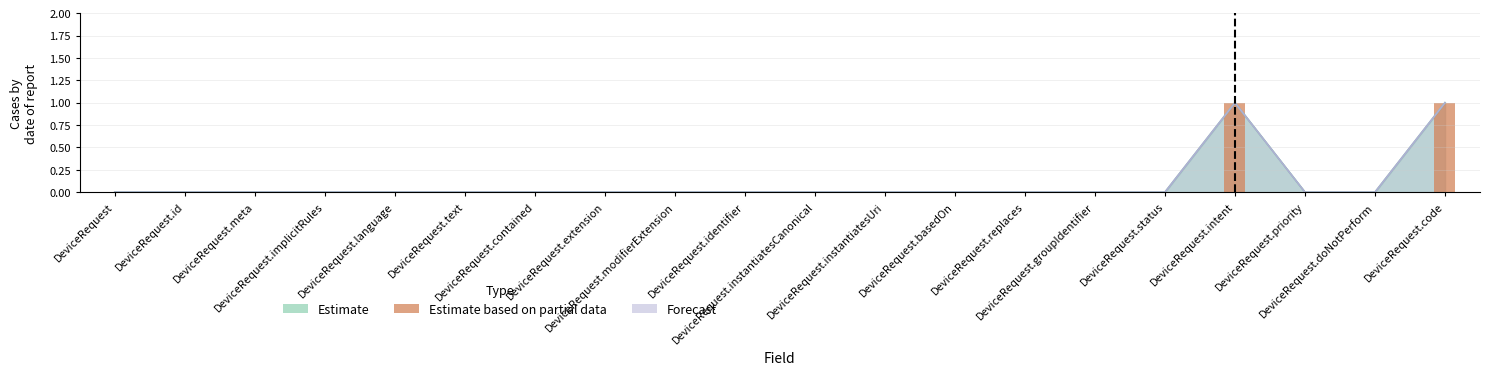

What is the difference between the second highest and minimum values?

1